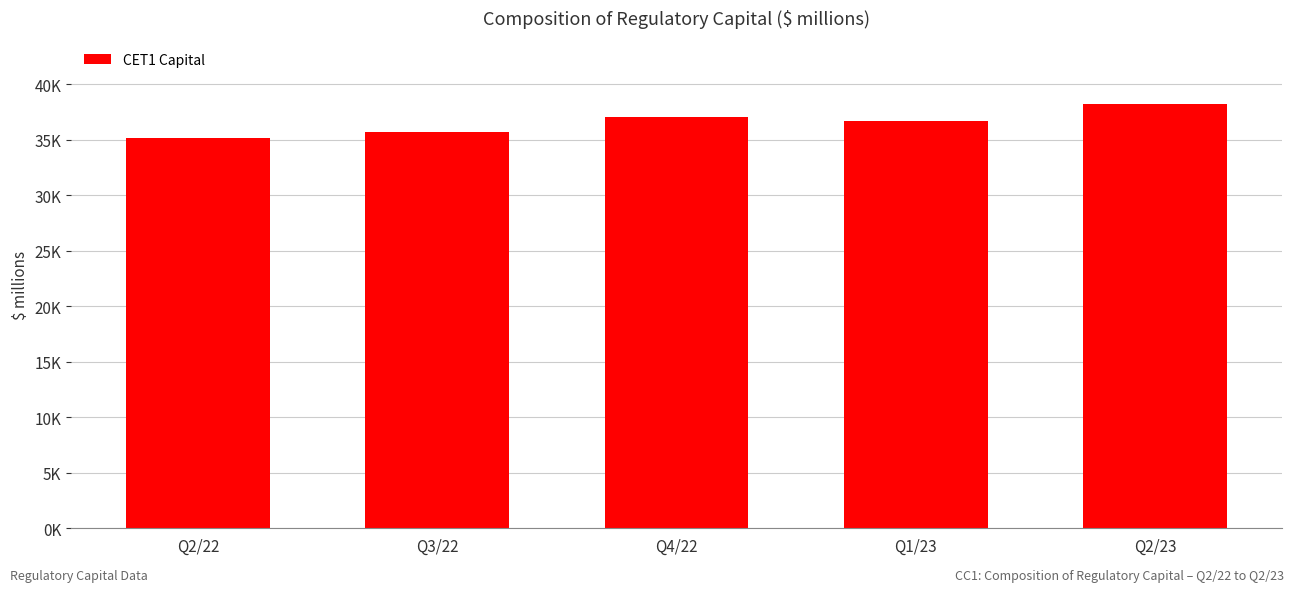

Is it true that the value at Q2/22 is 35117?

True